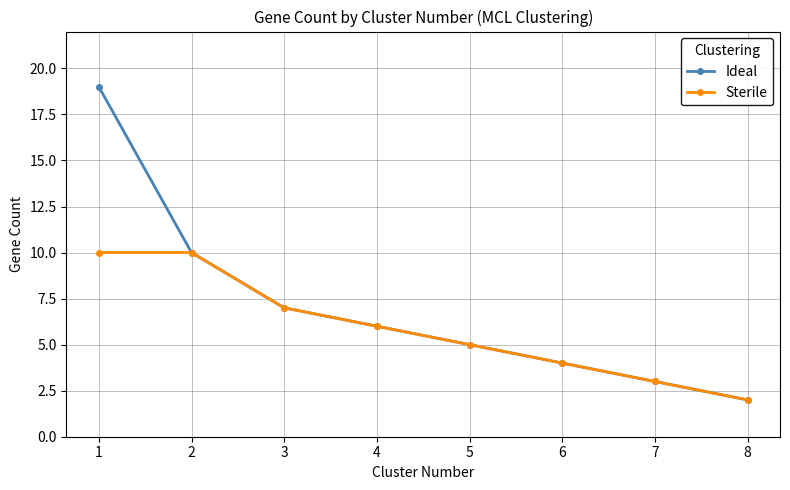

Which series has the largest range (max minus min)?

Ideal